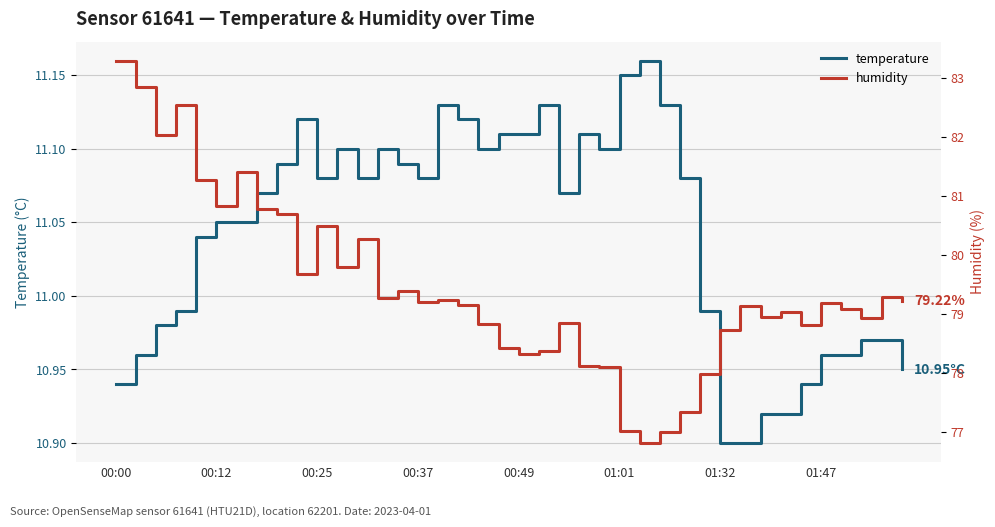

List the series in order of their overall mean, highest first.

humidity, temperature